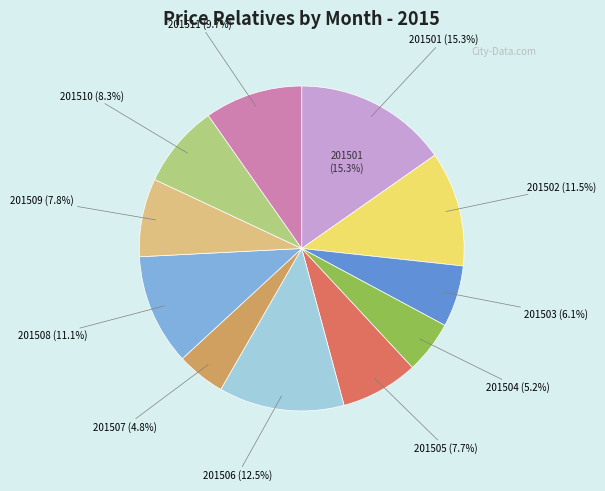

Which category has the smallest portion of the pie?

201507